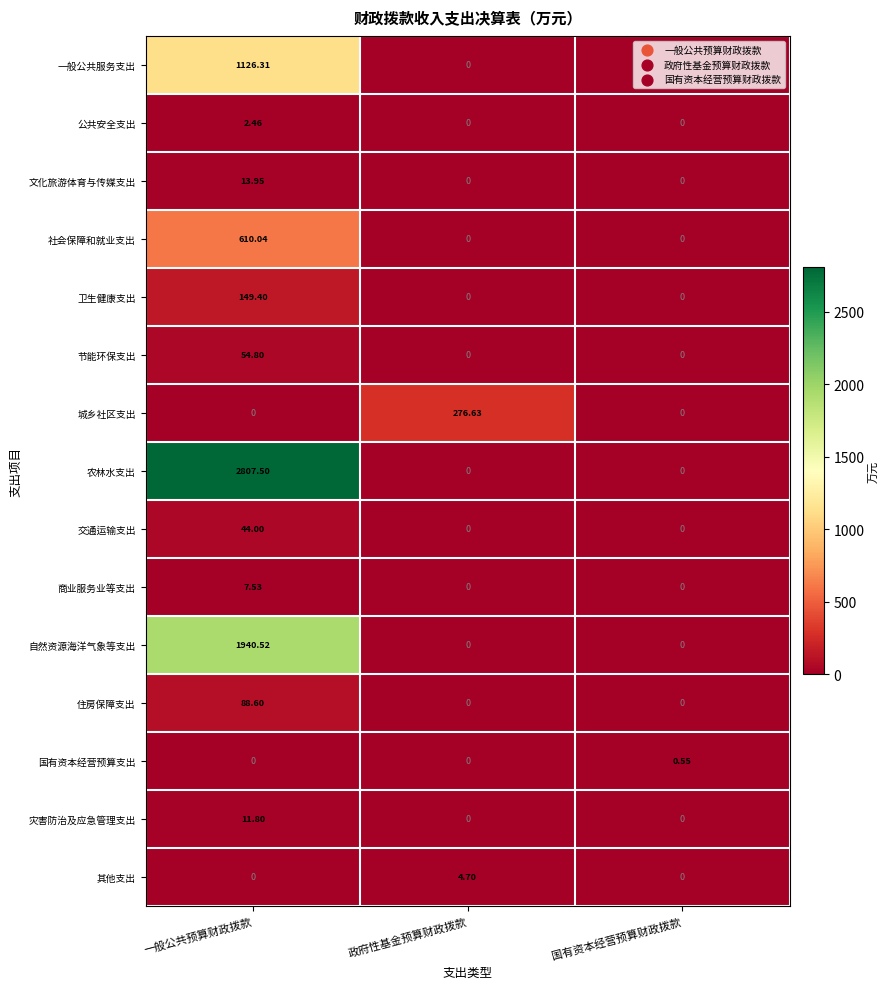

Which category has the highest value in the 一般公共服务支出 series?

一般公共预算财政拨款